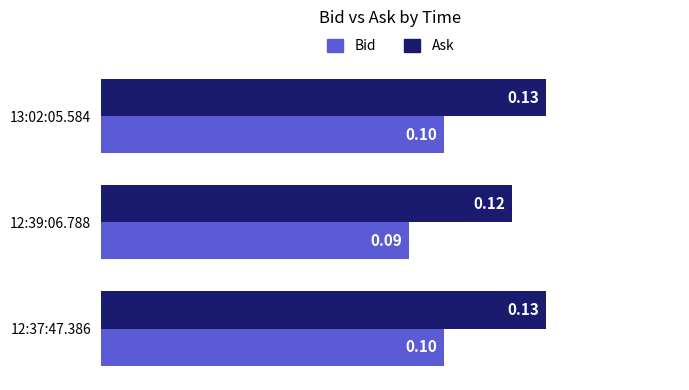

At which label is Ask closest to 0?

12:39:06.788